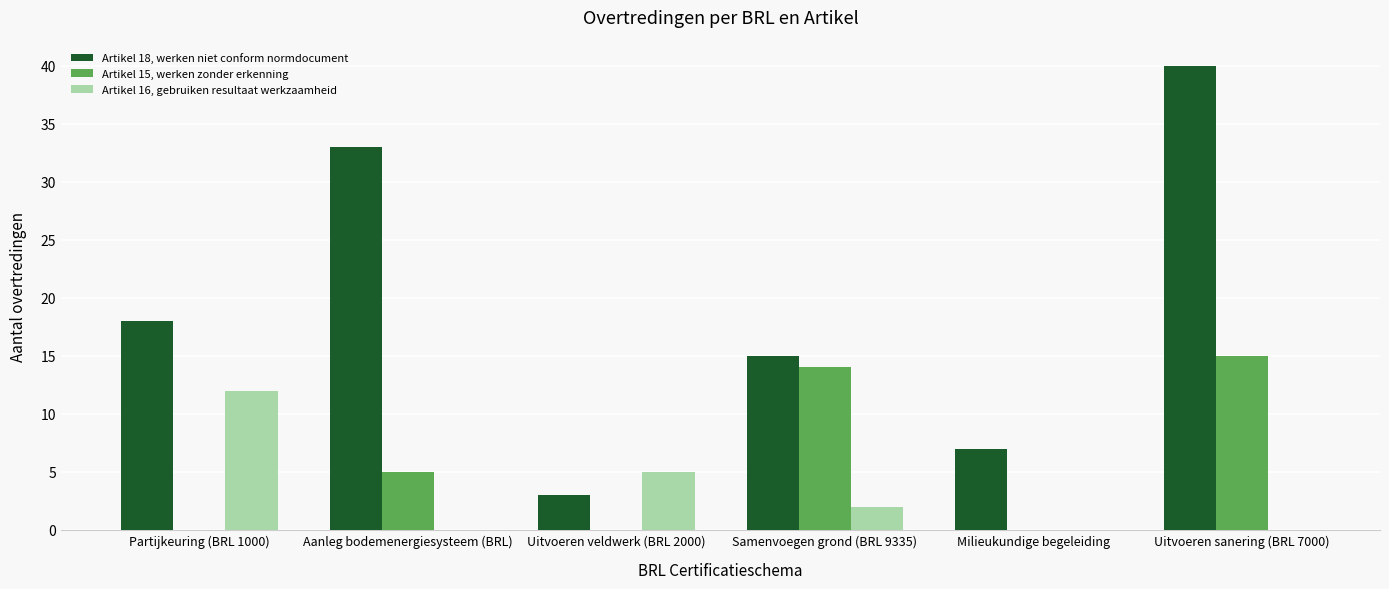

Reading left to right, transcribe all the data shown in this chart.

Artikel 18, werken niet conform normdocument: Partijkeuring (BRL 1000)=18	Aanleg bodemenergiesysteem (BRL)=33	Uitvoeren veldwerk (BRL 2000)=3	Samenvoegen grond (BRL 9335)=15	Milieukundige begeleiding=7	Uitvoeren sanering (BRL 7000)=40
Artikel 15, werken zonder erkenning: Partijkeuring (BRL 1000)=0	Aanleg bodemenergiesysteem (BRL)=5	Uitvoeren veldwerk (BRL 2000)=0	Samenvoegen grond (BRL 9335)=14	Milieukundige begeleiding=0	Uitvoeren sanering (BRL 7000)=15
Artikel 16, gebruiken resultaat werkzaamheid: Partijkeuring (BRL 1000)=12	Aanleg bodemenergiesysteem (BRL)=0	Uitvoeren veldwerk (BRL 2000)=5	Samenvoegen grond (BRL 9335)=2	Milieukundige begeleiding=0	Uitvoeren sanering (BRL 7000)=0